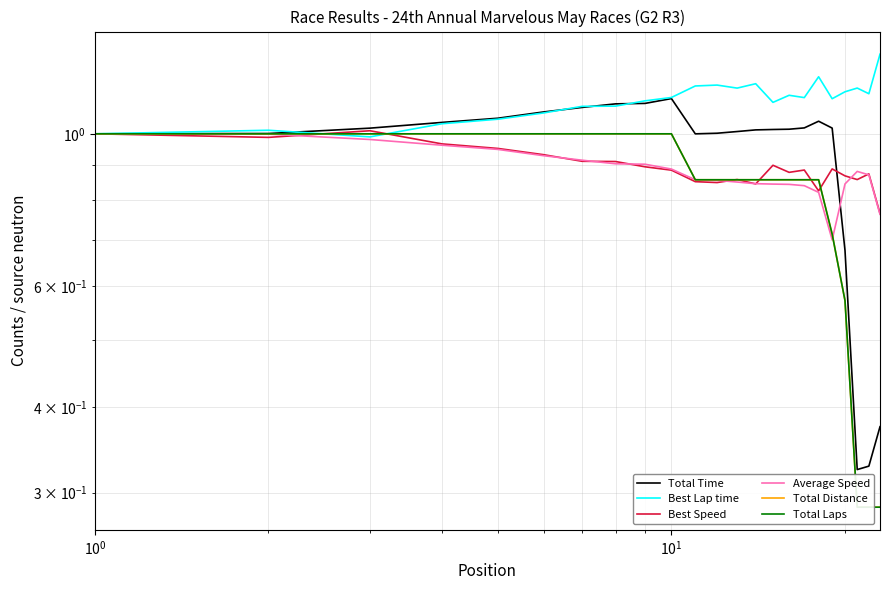

At how many categories does at least one series exceed 0?

23